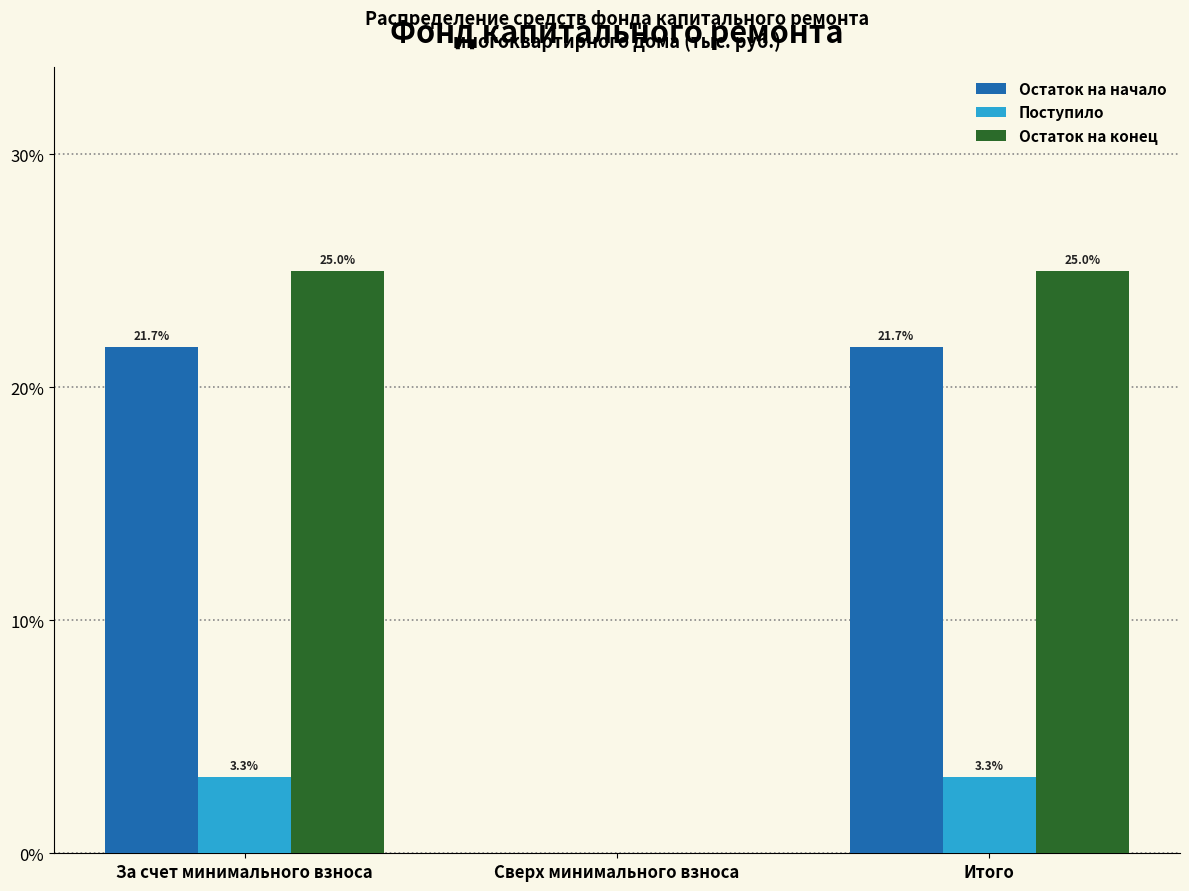

Reading left to right, what are all the values shown in this chart?

Остаток на начало: За счет минимального взноса=21.7	Сверх минимального взноса=0.0	Итого=21.7
Поступило: За счет минимального взноса=3.3	Сверх минимального взноса=0.0	Итого=3.3
Остаток на конец: За счет минимального взноса=25.0	Сверх минимального взноса=0.0	Итого=25.0